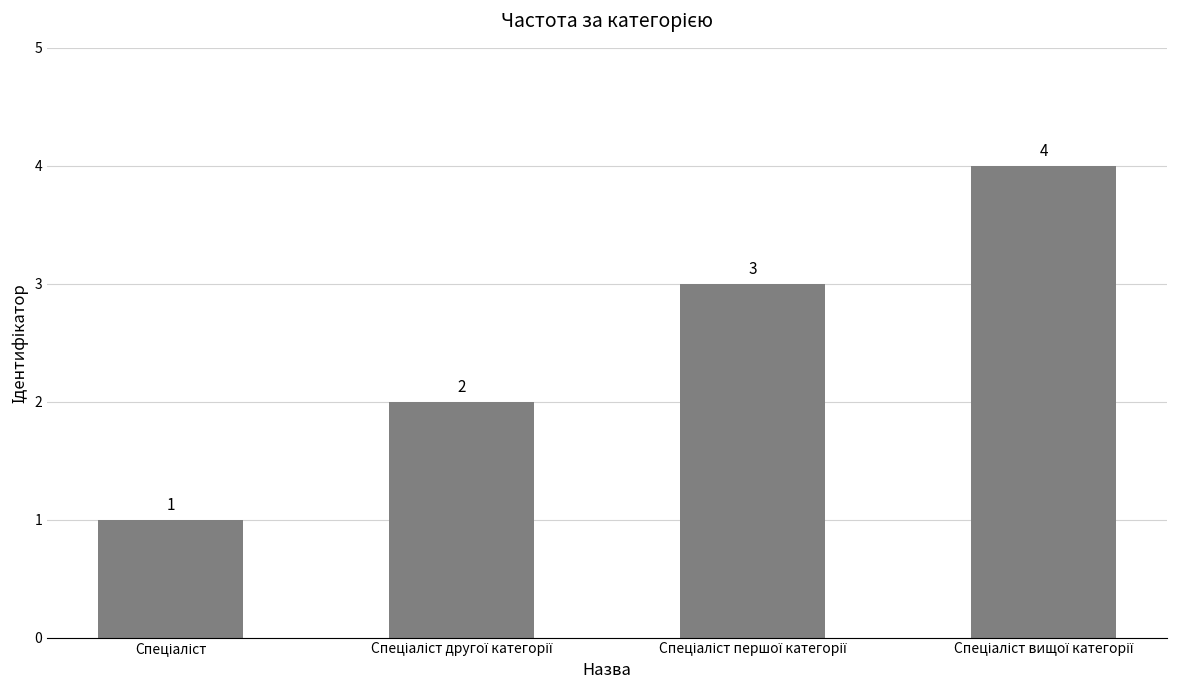

How many values are between 2 and 4?

3